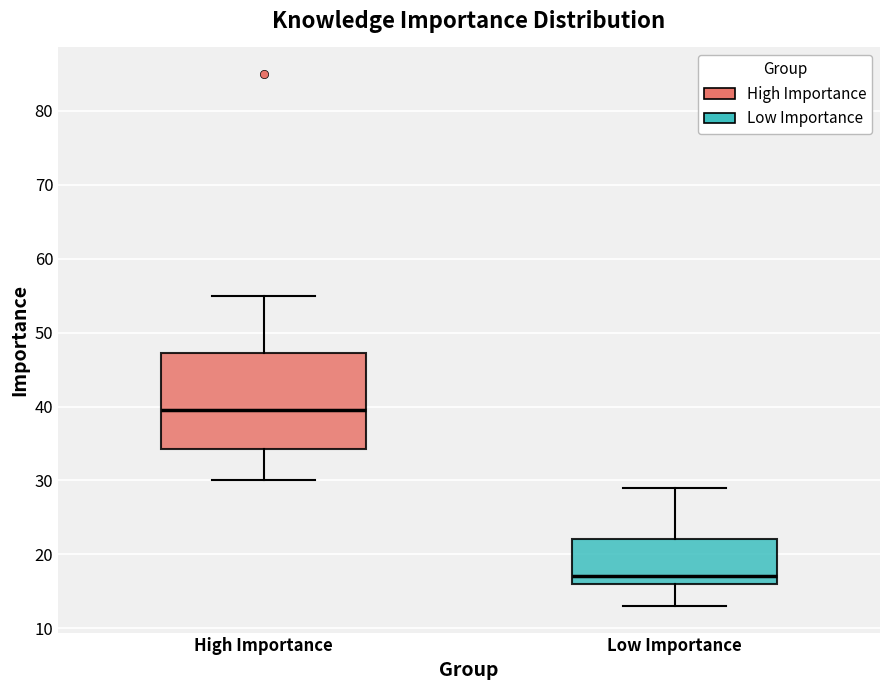

Which box is the tallest, from its lower edge to its upper edge?

High Importance